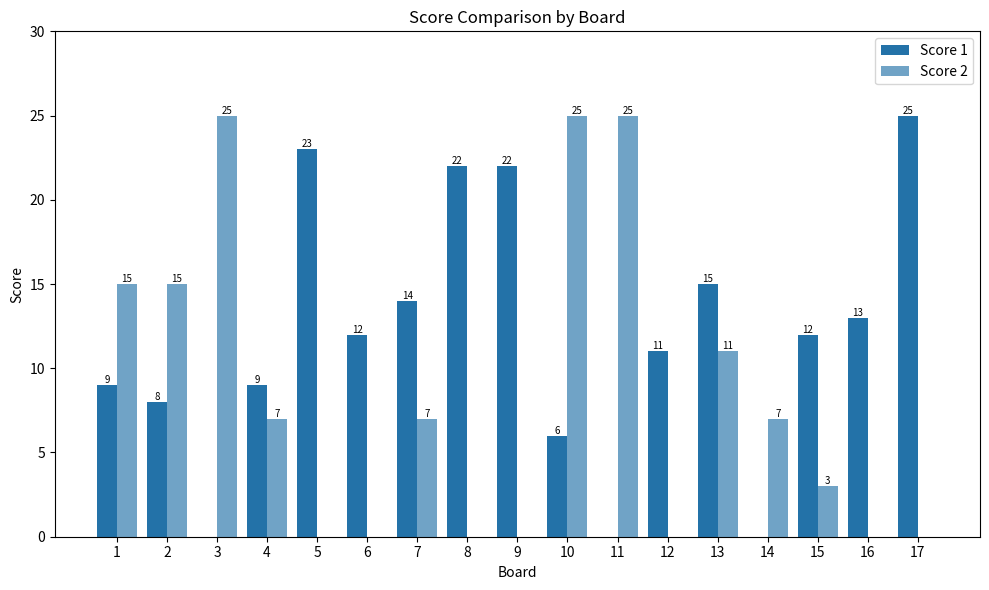

How many positive values does the Score 1 series have?

14